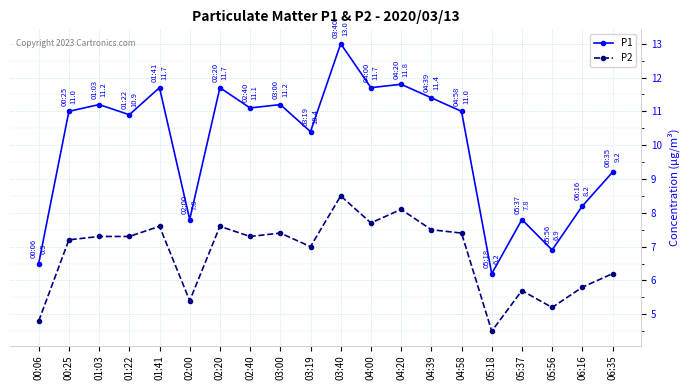

At which category does P1 reach its first local peak?

01:03